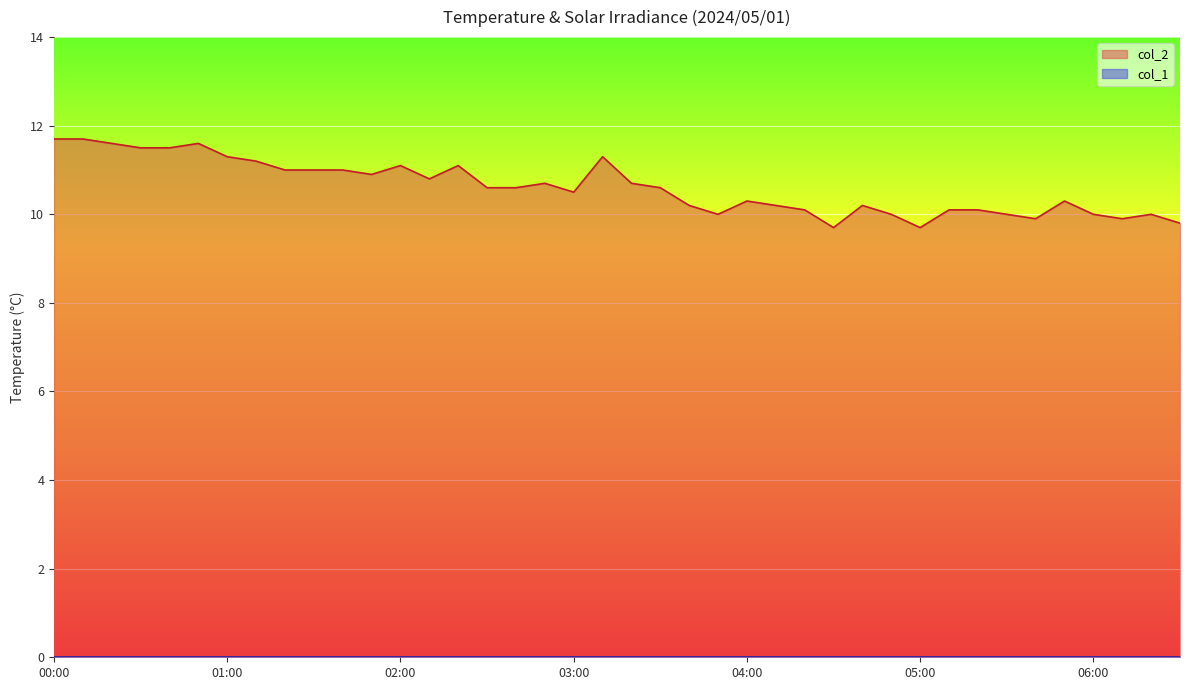

What is the value of the 27th point from the left?

10.1